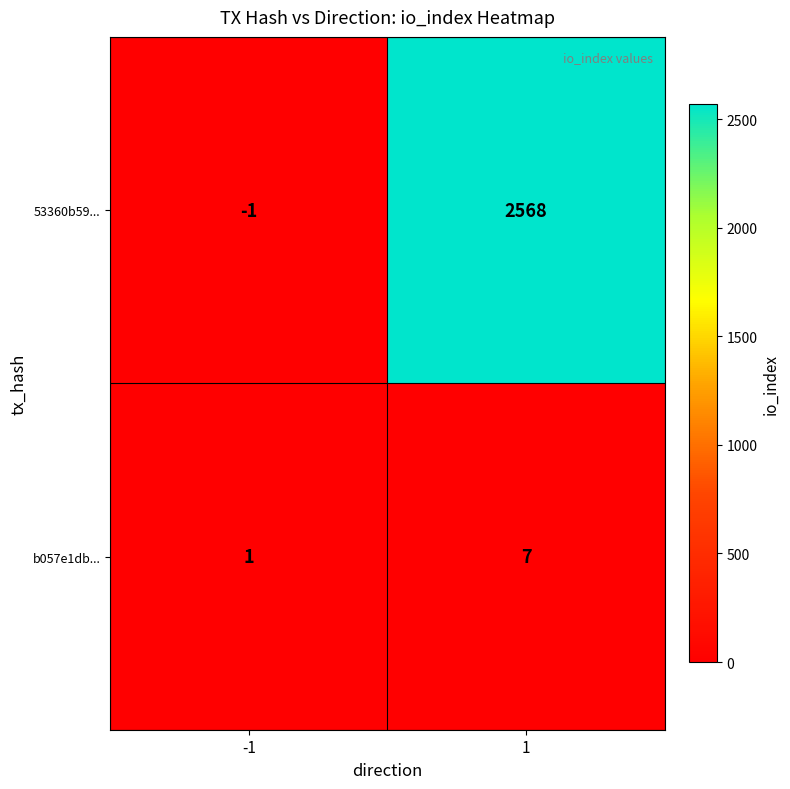

The b057e1db... series shows 11 at 1. True or false?

False